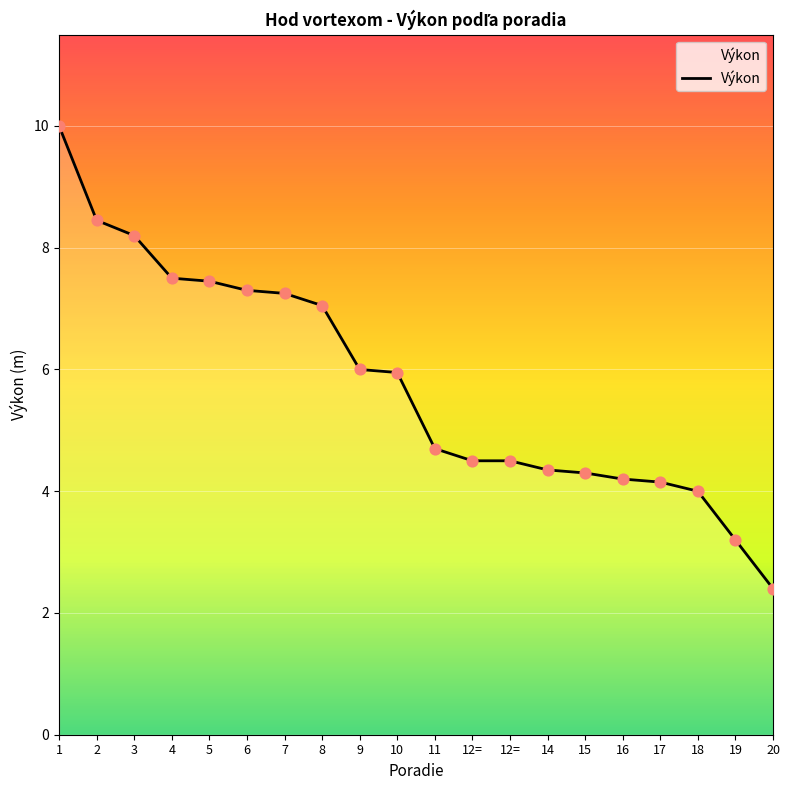

What is the change in value from 4 to 18?

-3.5